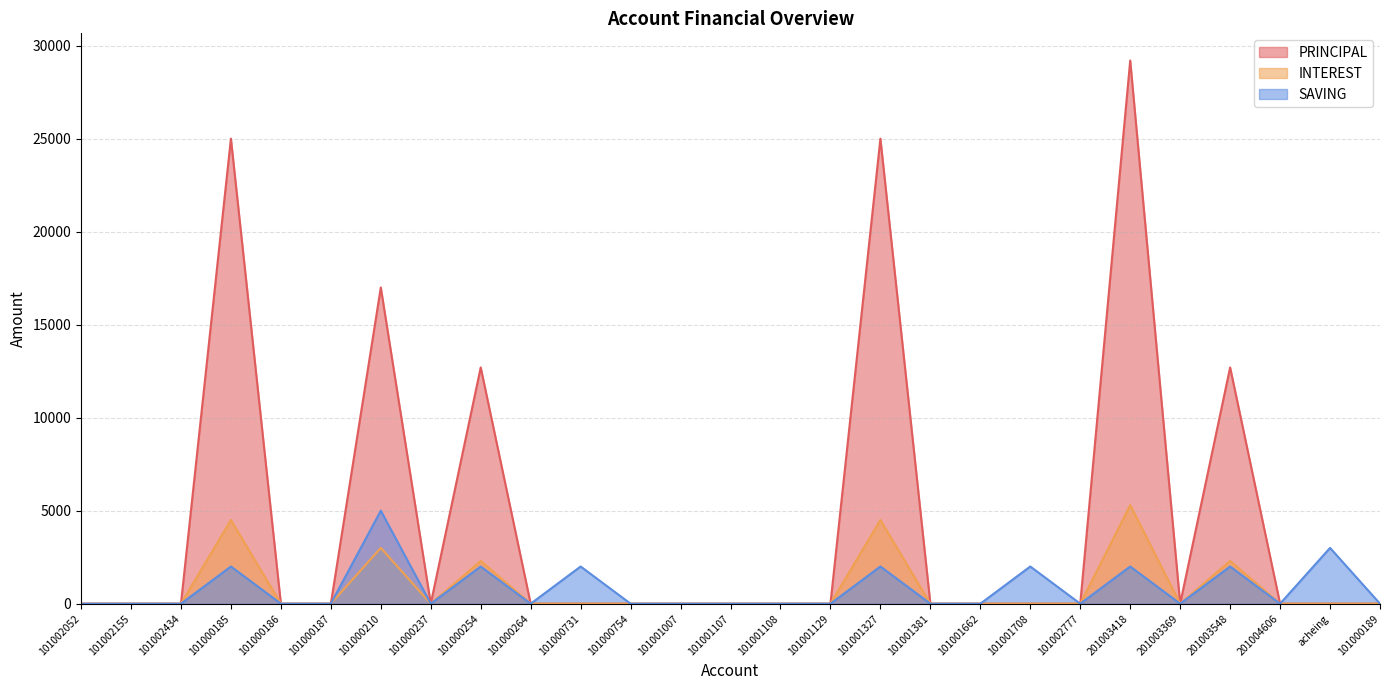

Is the value of SAVING at 101000187 greater than the value of INTEREST at 101000237?

No